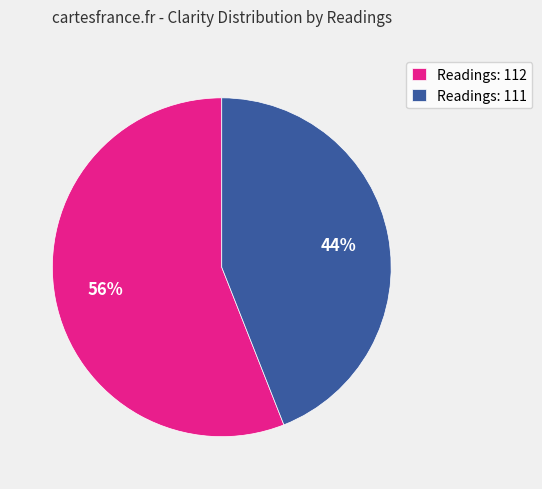

To the nearest percent, what percentage of the pie is Readings: 112?

56%